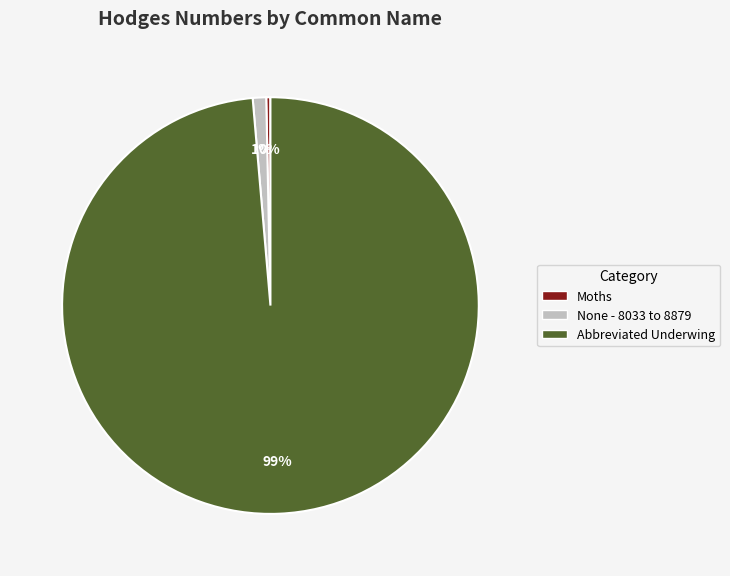

Count the number of slices in the pie.

3